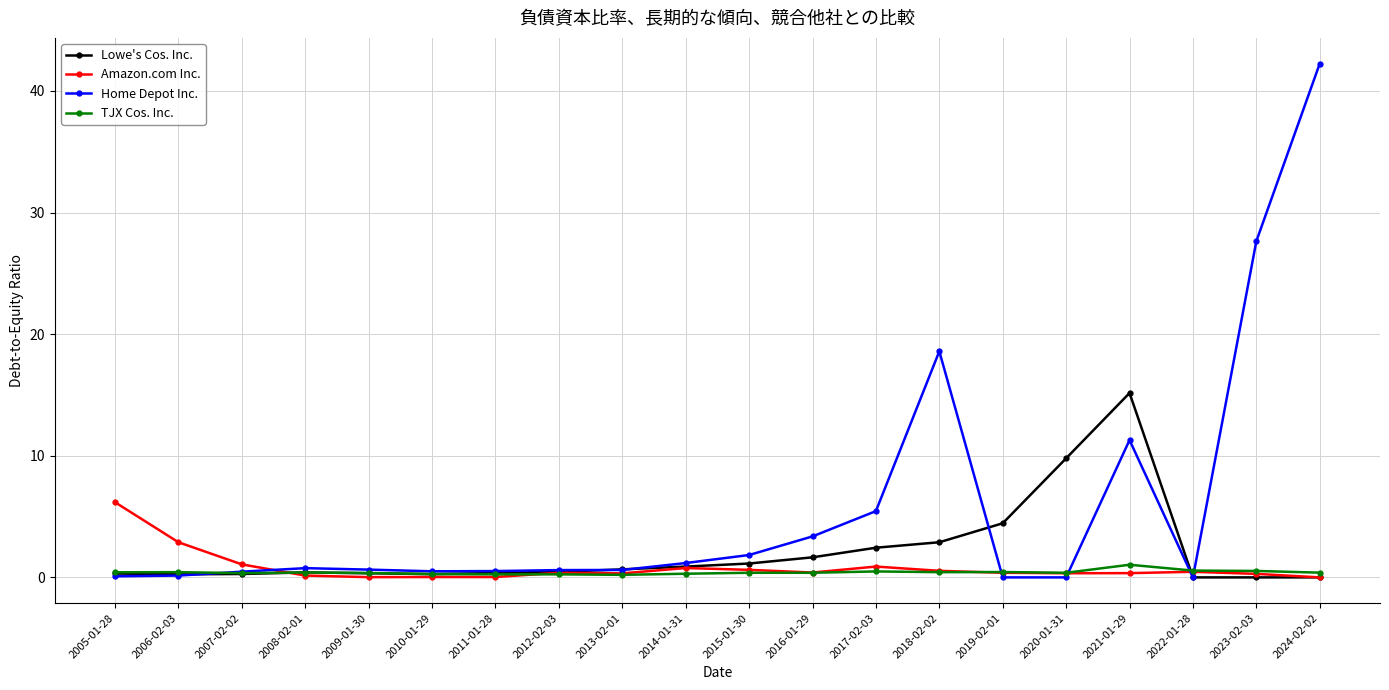

True or false: Amazon.com Inc. has more than 0 interior local peaks.

True